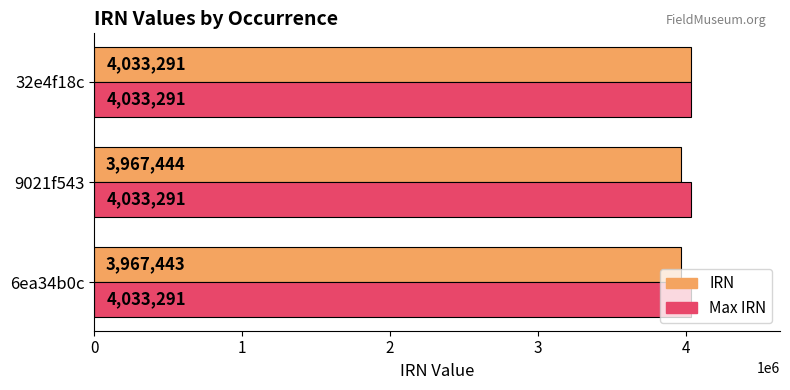

Which series has the widest spread of values?

IRN